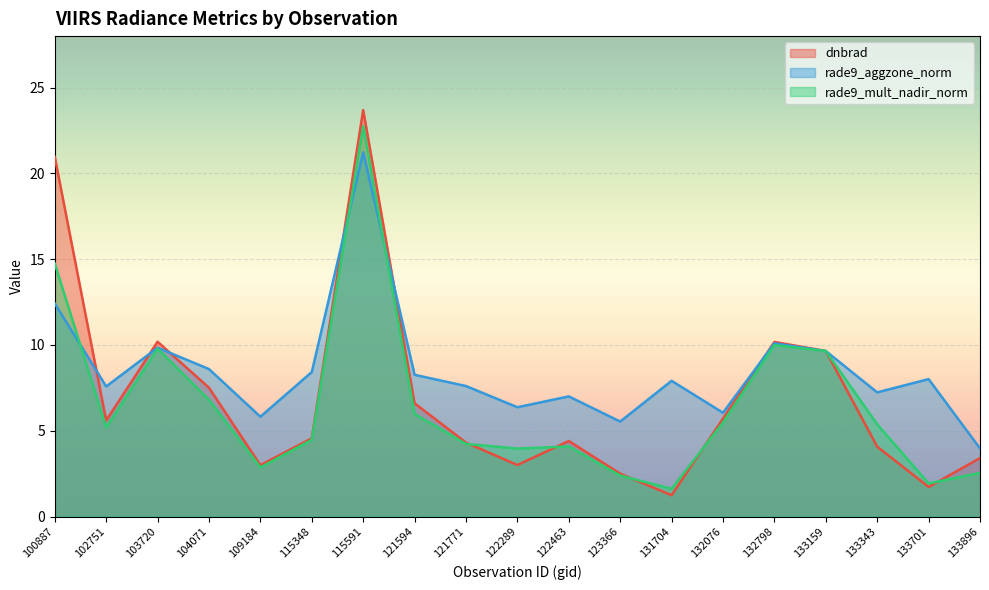

Between 115348 and 133159, which is larger?

133159